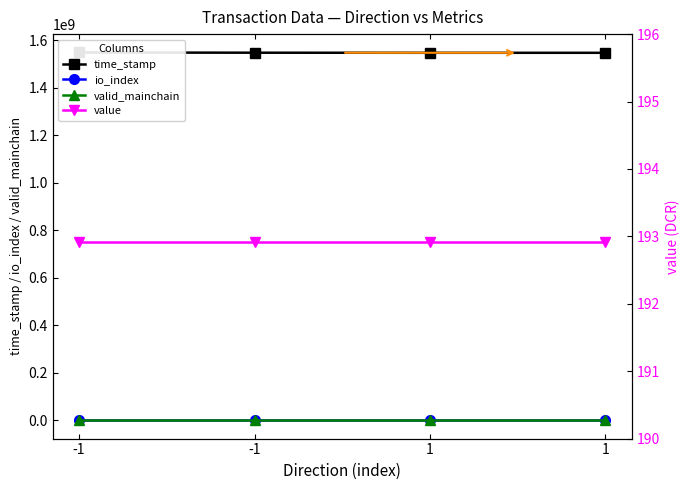

How many data points does each series have?

4